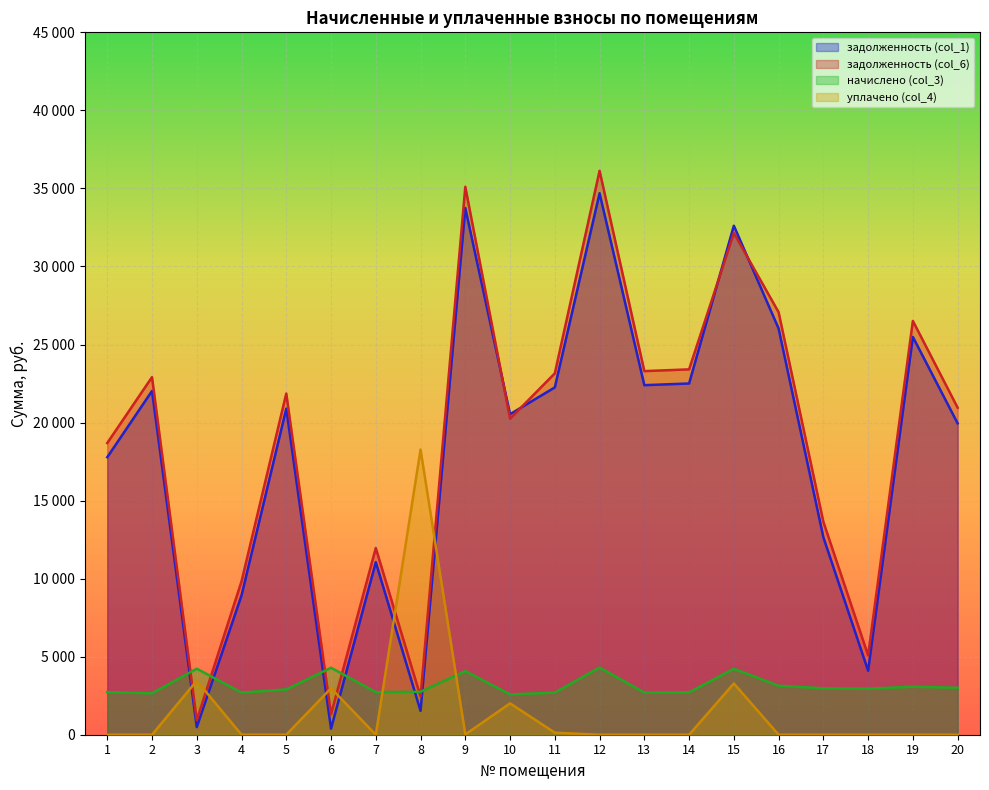

What is the sum of the задолженность (col_1) values at 4 and 13?

31321.3